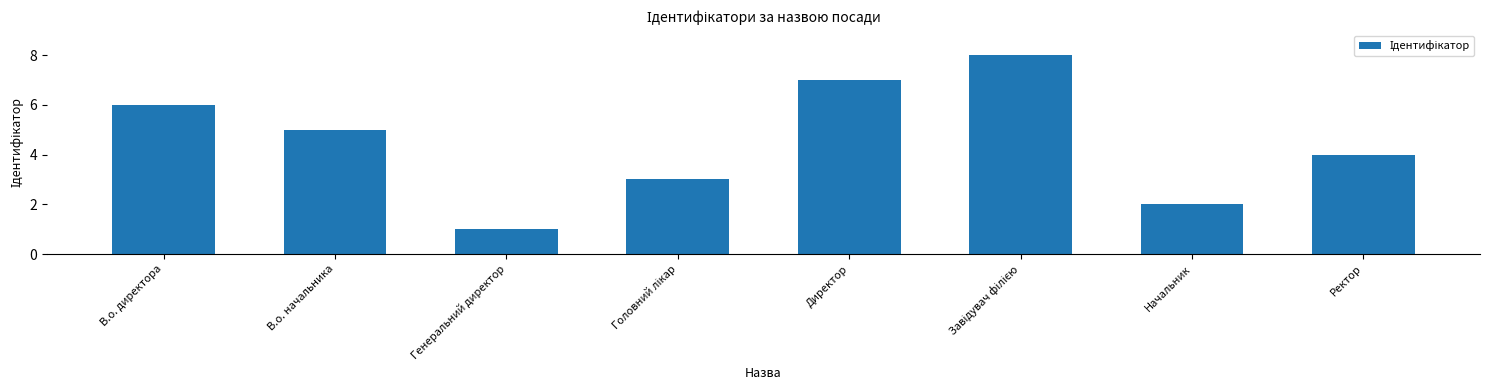

Read the value at Начальник.

2